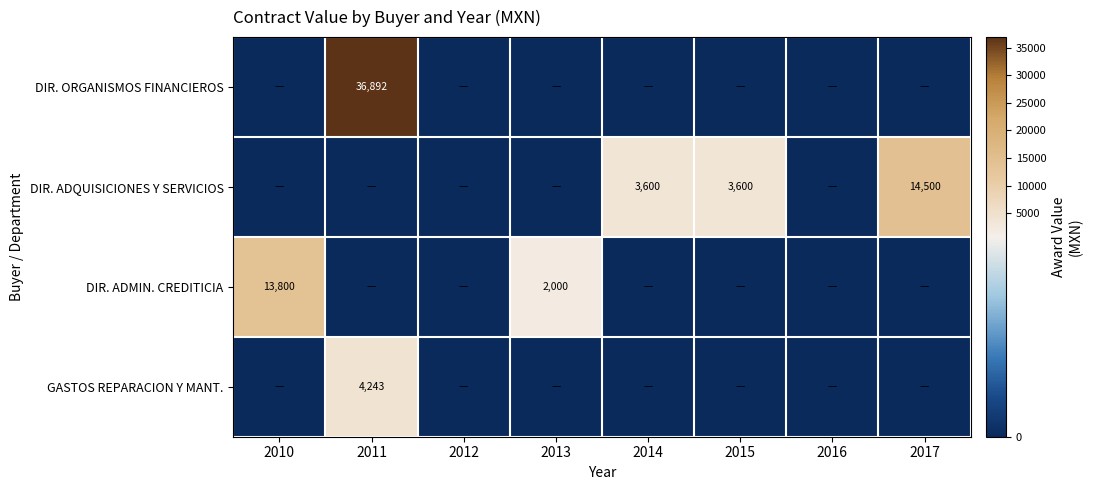

At how many categories does at least one series exceed 32477?

1